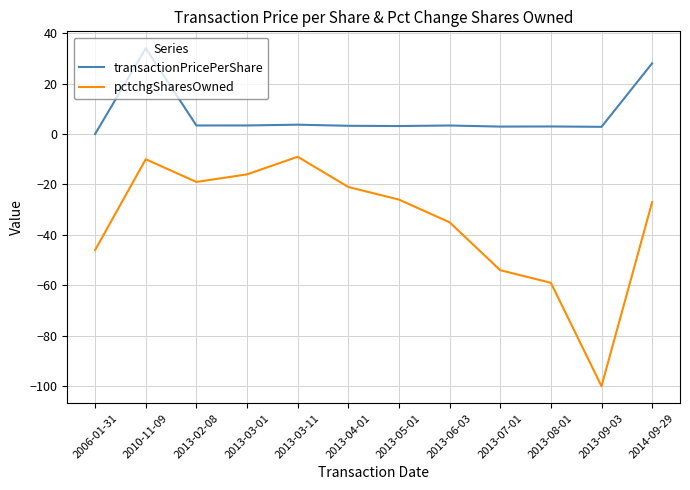

List the series in order of their peak value, lowest first.

pctchgSharesOwned, transactionPricePerShare